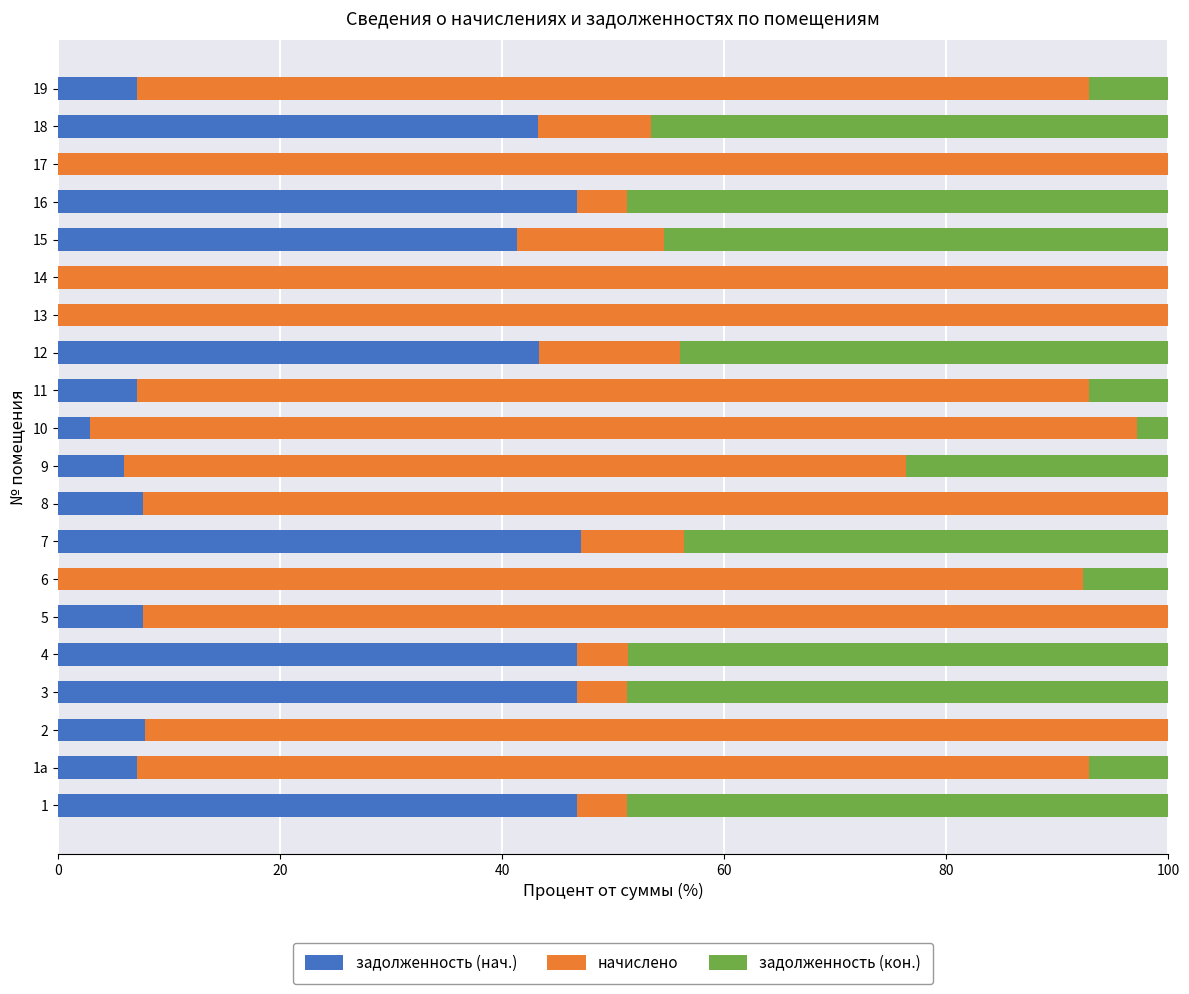

What are all the series names shown in the legend?

задолженность (нач.), начислено, задолженность (кон.)